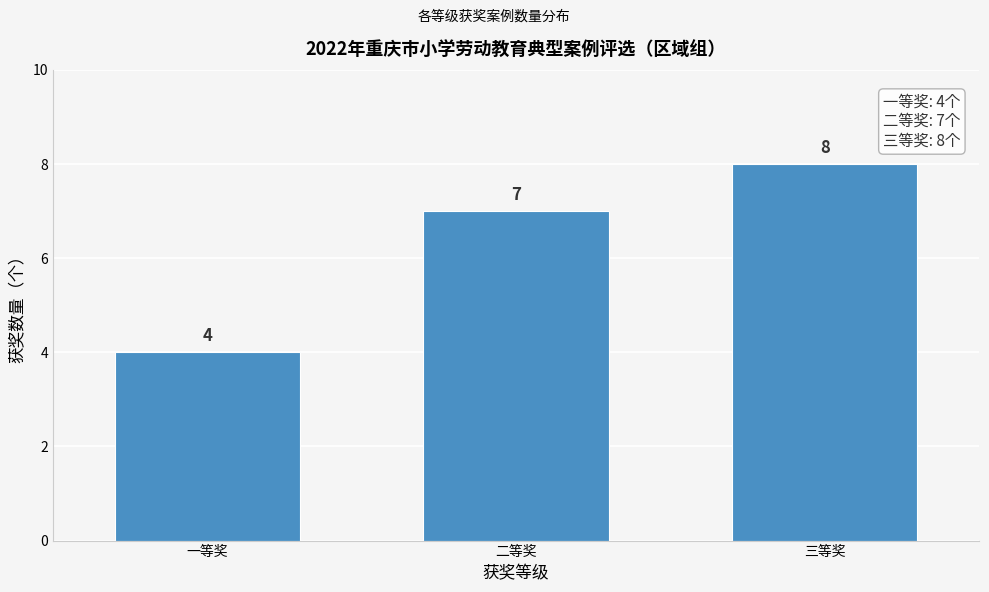

Reading left to right, list all the values displayed in this chart.

4	7	8